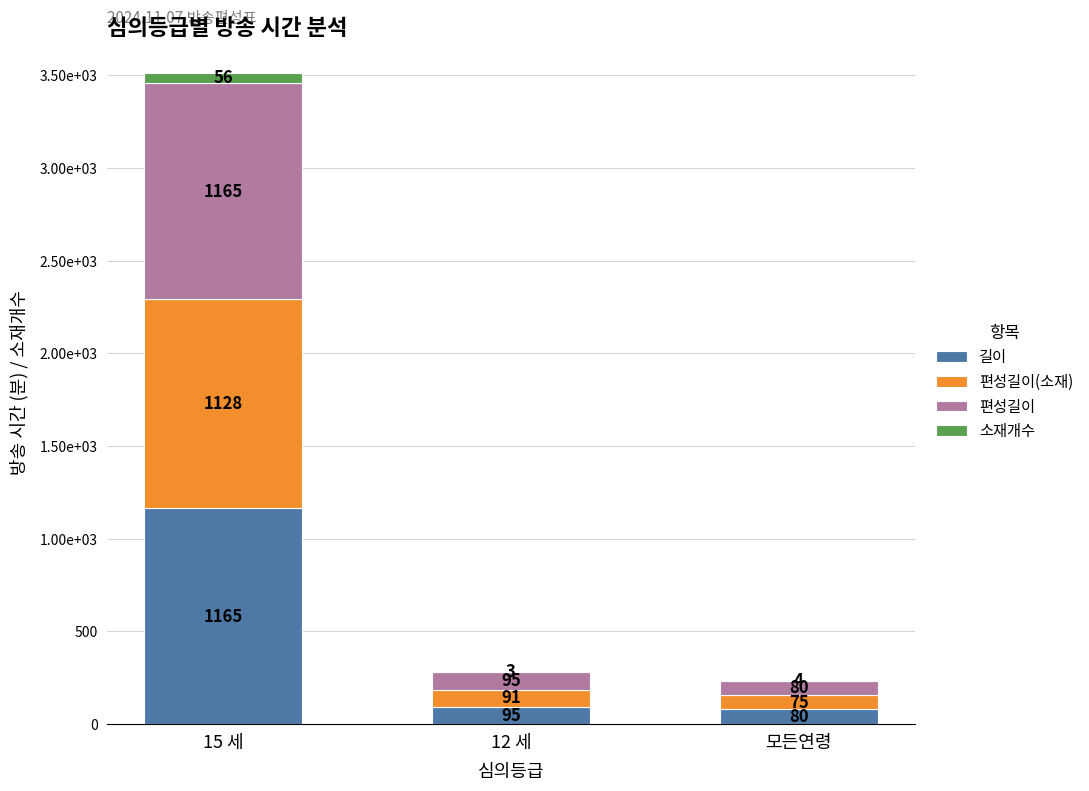

At 15 세, list the series in order from largest to smallest.

길이, 편성길이, 편성길이(소재), 소재개수